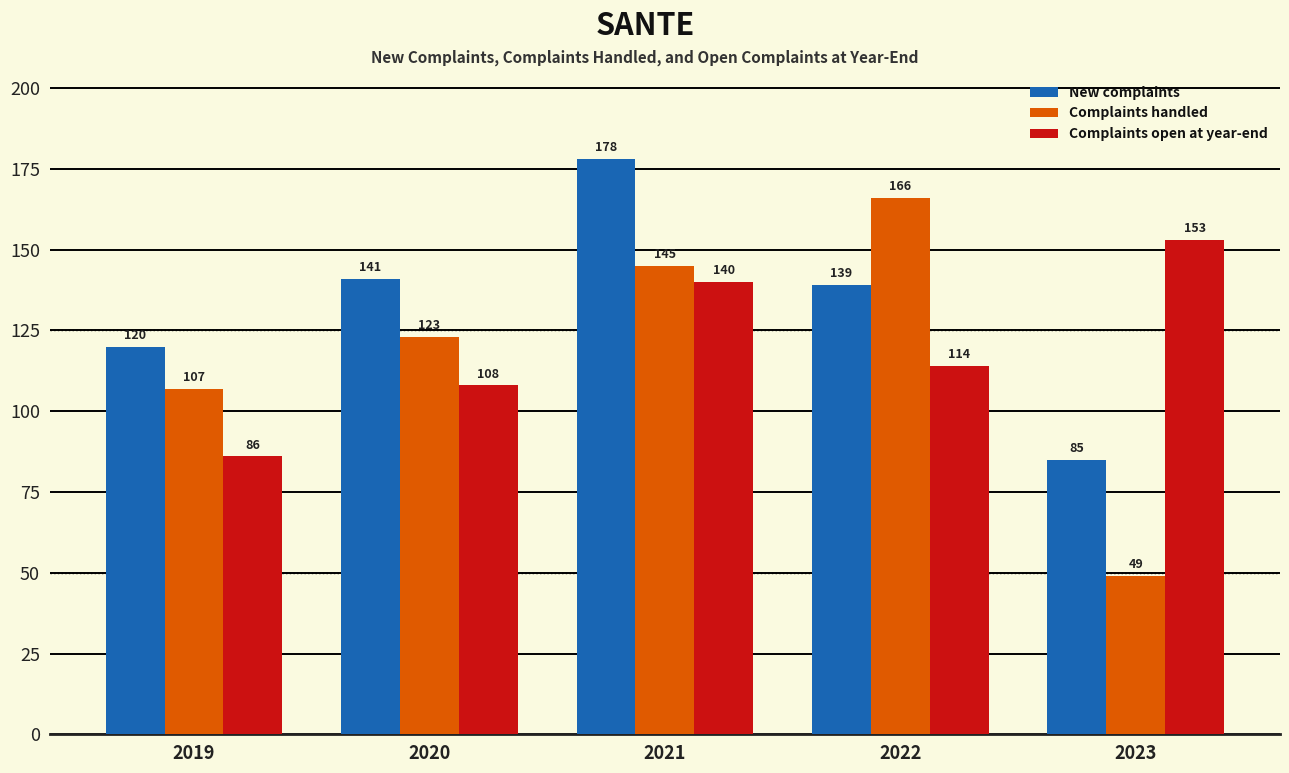

What is the average value of the Complaints open at year-end series?

120